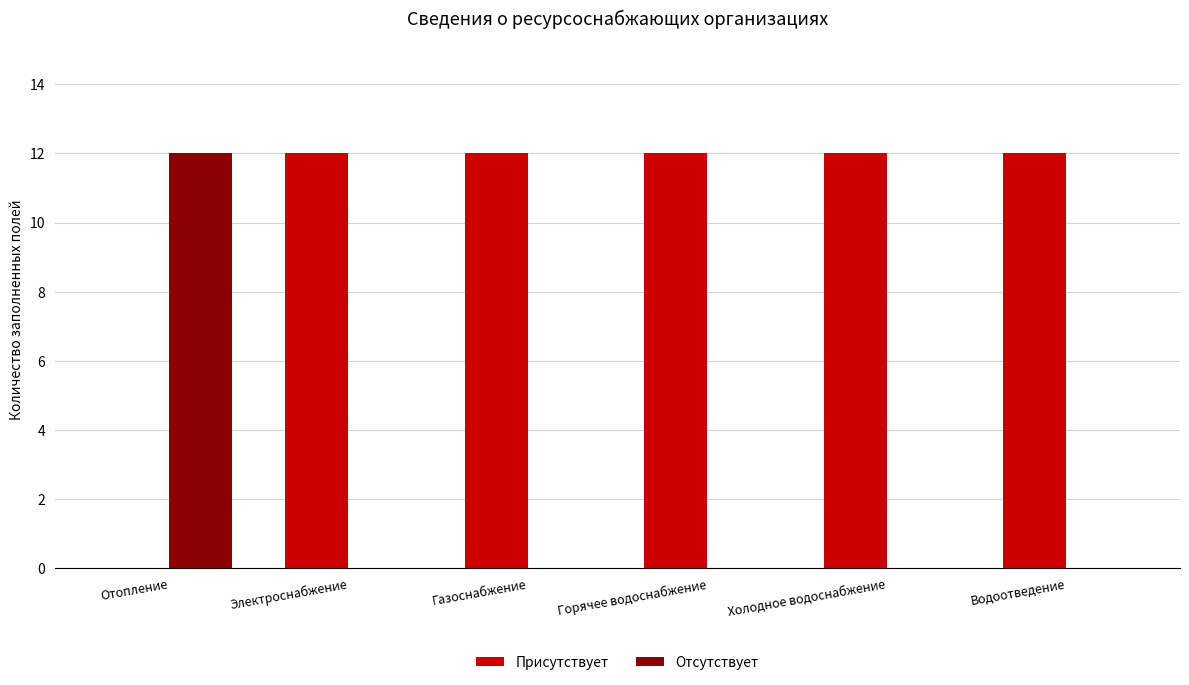

Reading right to left, extract all data points from this chart.

Присутствует: Водоотведение=12	Холодное водоснабжение=12	Горячее водоснабжение=12	Газоснабжение=12	Электроснабжение=12	Отопление=0
Отсутствует: Водоотведение=0	Холодное водоснабжение=0	Горячее водоснабжение=0	Газоснабжение=0	Электроснабжение=0	Отопление=12